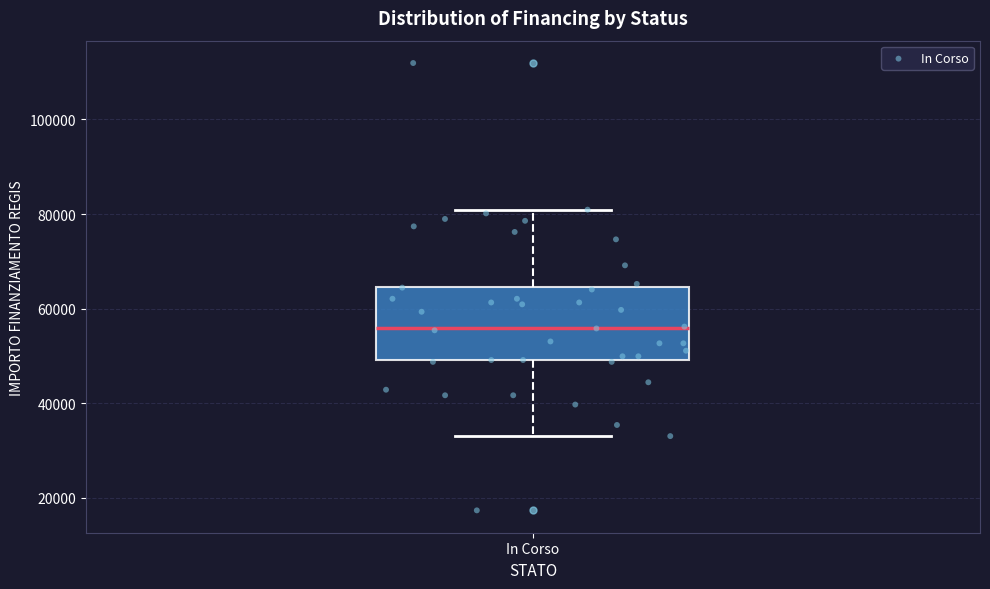

Read this box plot against the y-axis: the position of the median line, the range covered by the box, and the ends of both whiskers. The values are not printed on the chart, so give them approximately, as read against the axis.

median 56000, box 50000 to 64000, whiskers 32000 to 80000